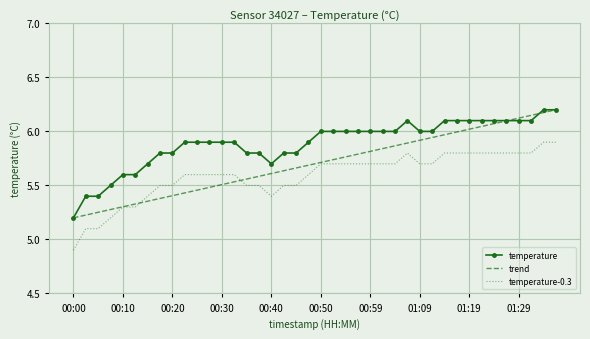

What is the smallest value displayed?

4.9